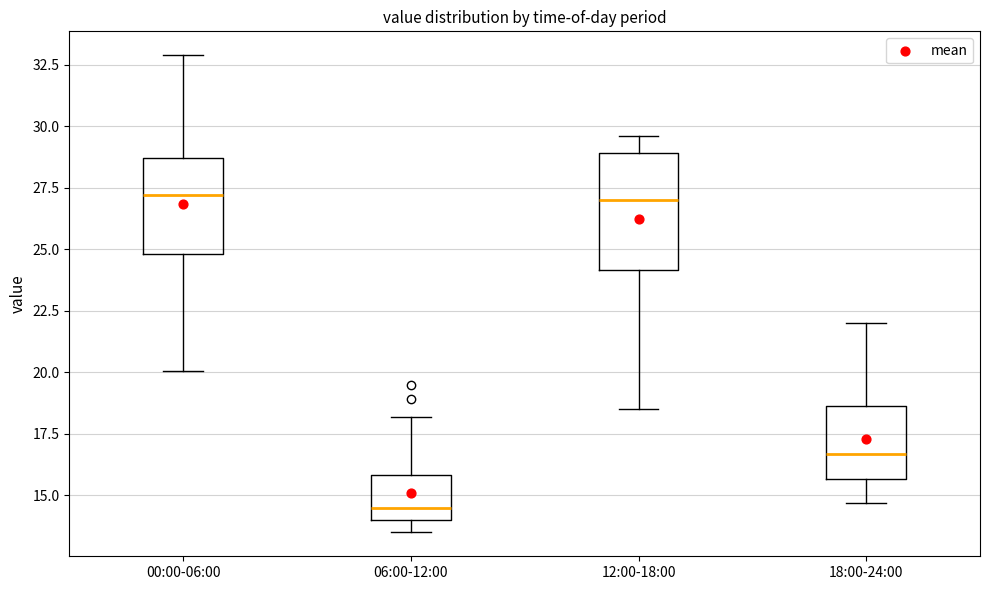

Where is the upper edge of the box for 06:00-12:00 on the y-axis? The values are not printed on the chart, so give them approximately, as read against the axis.

16.0